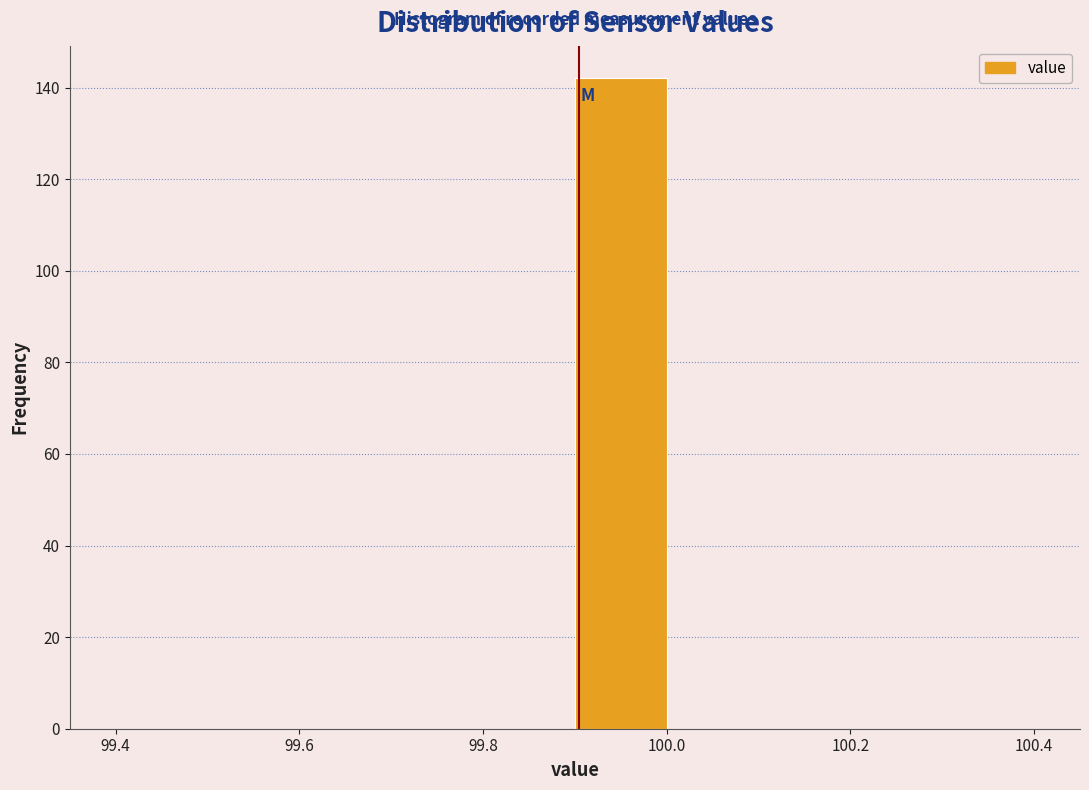

Reading left to right, transcribe this chart: for each bar, give the range it covers on the x-axis and its height. The values are not printed on the chart, so give them approximately, as read against the axis.

99.4 to 99.5: 0
99.5 to 99.6: 0
99.6 to 99.7: 0
99.7 to 99.8: 0
99.8 to 99.9: 0
99.9 to 100.0: 142
100.0 to 100.1: 0
100.1 to 100.2: 0
100.2 to 100.3: 0
100.3 to 100.4: 0